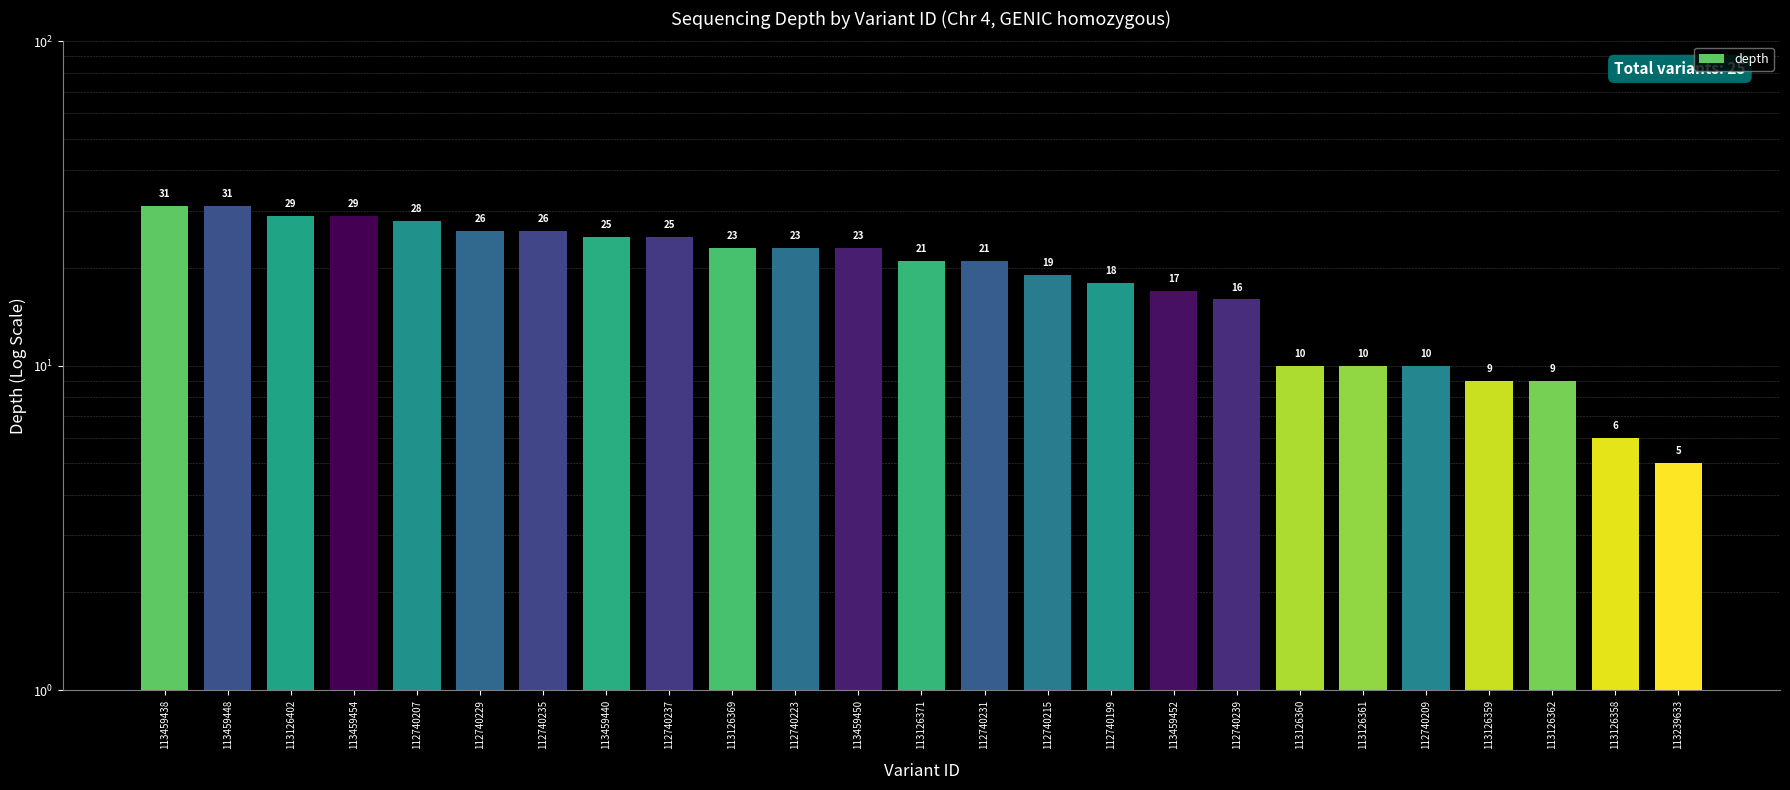

Reading right to left, list all the values displayed in this chart.

5	6	9	9	10	10	10	16	17	18	19	21	21	23	23	23	25	25	26	26	28	29	29	31	31